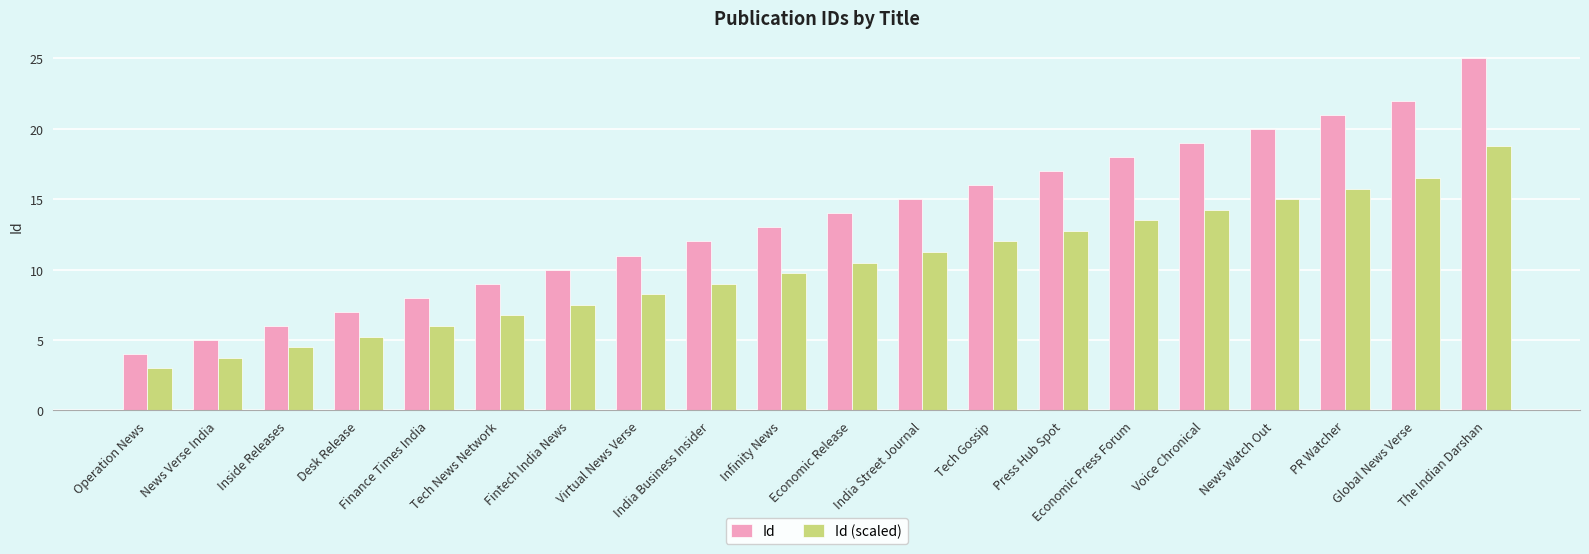

What are all the series names shown in the legend?

Id, Id (scaled)